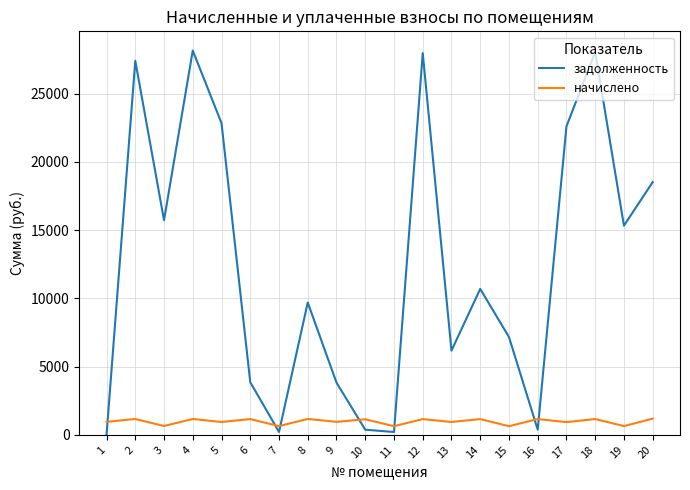

After their last crossing, which series has the higher values: начислено or задолженность?

задолженность